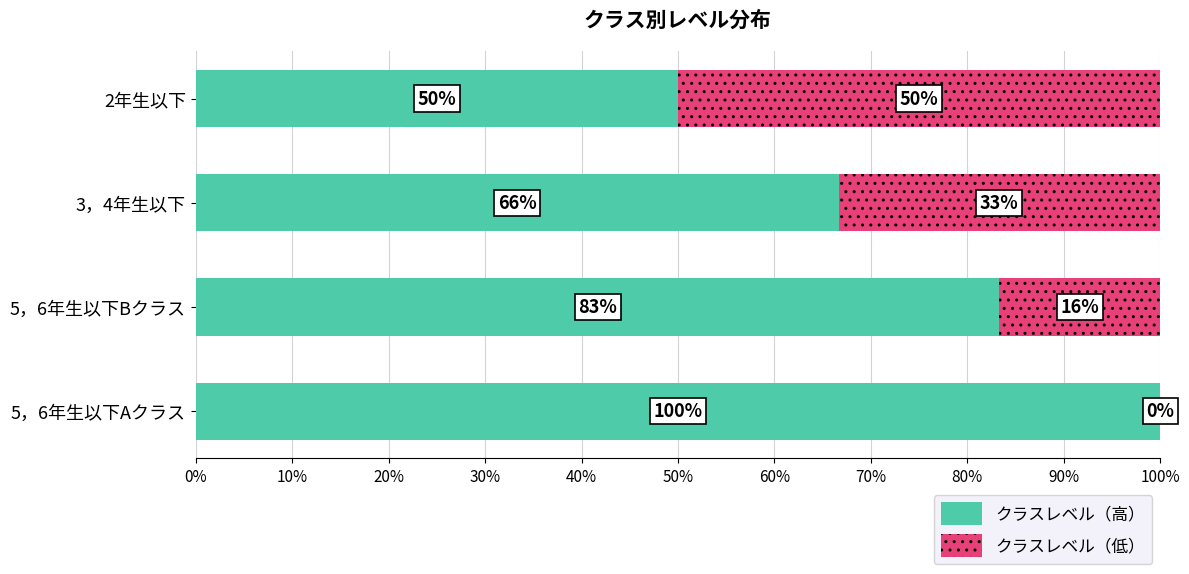

Which series has the largest total across all categories?

クラスレベル（高）